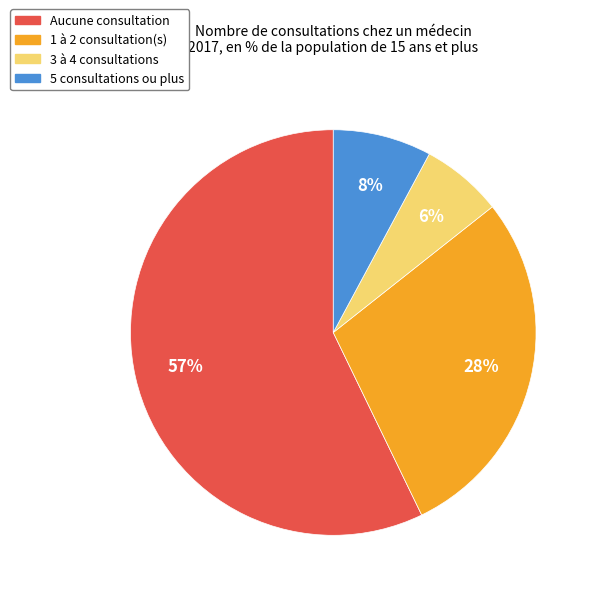

Combined, do 3 à 4 consultations and 1 à 2 consultation(s) account for over 50%?

No